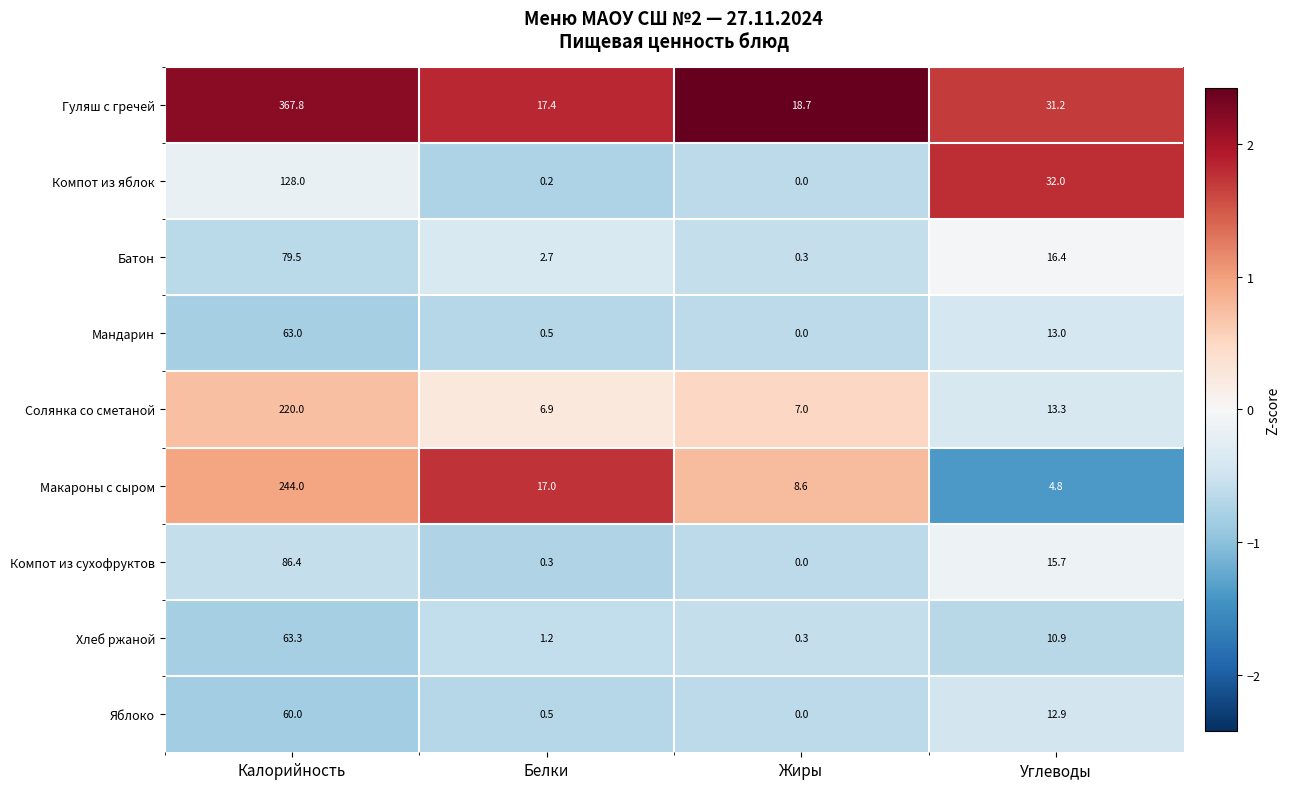

What is the difference between the maximum and second lowest values in the Мандарин series?

62.5